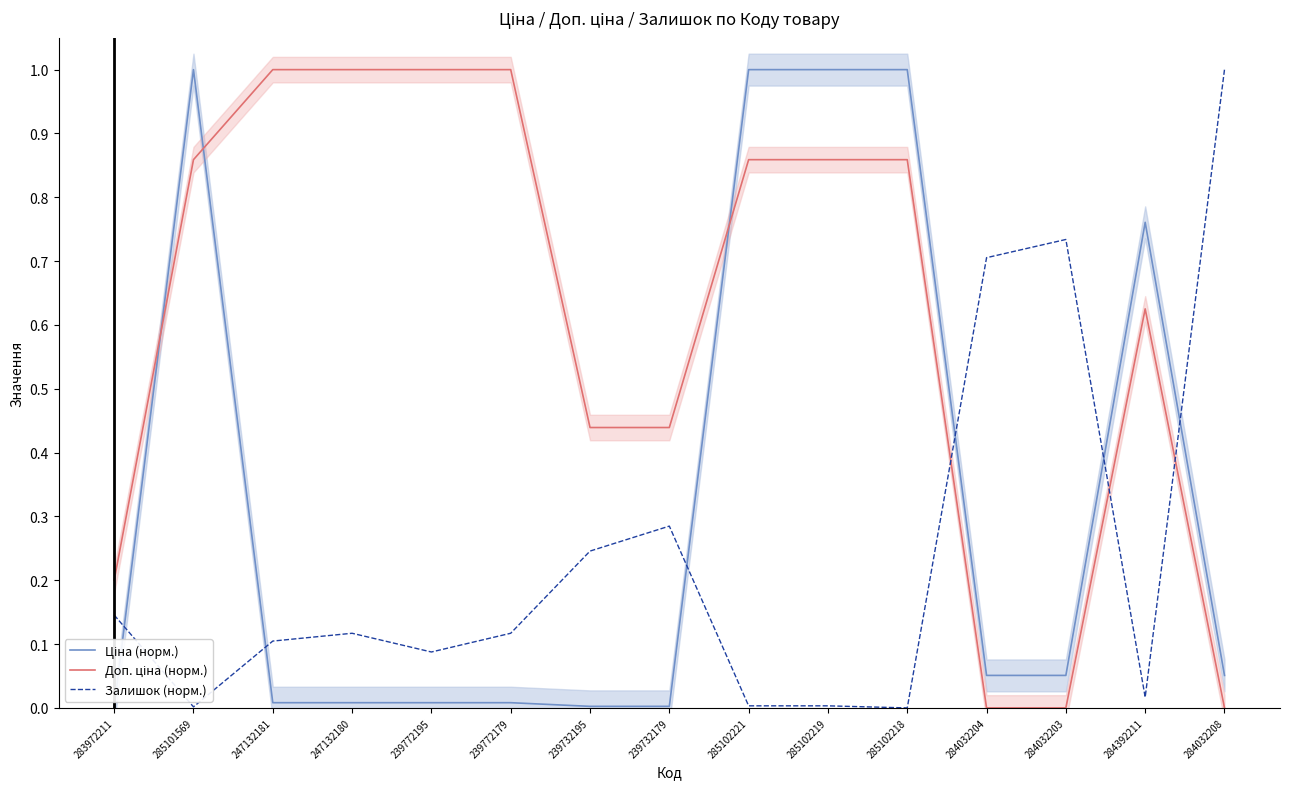

What is the sum of all Доп. ціна (норм.) values?

9.1